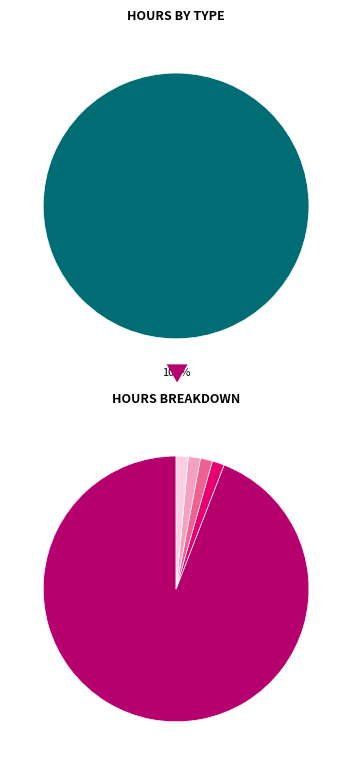

What is the largest slice in the pie chart?

Basic Hours